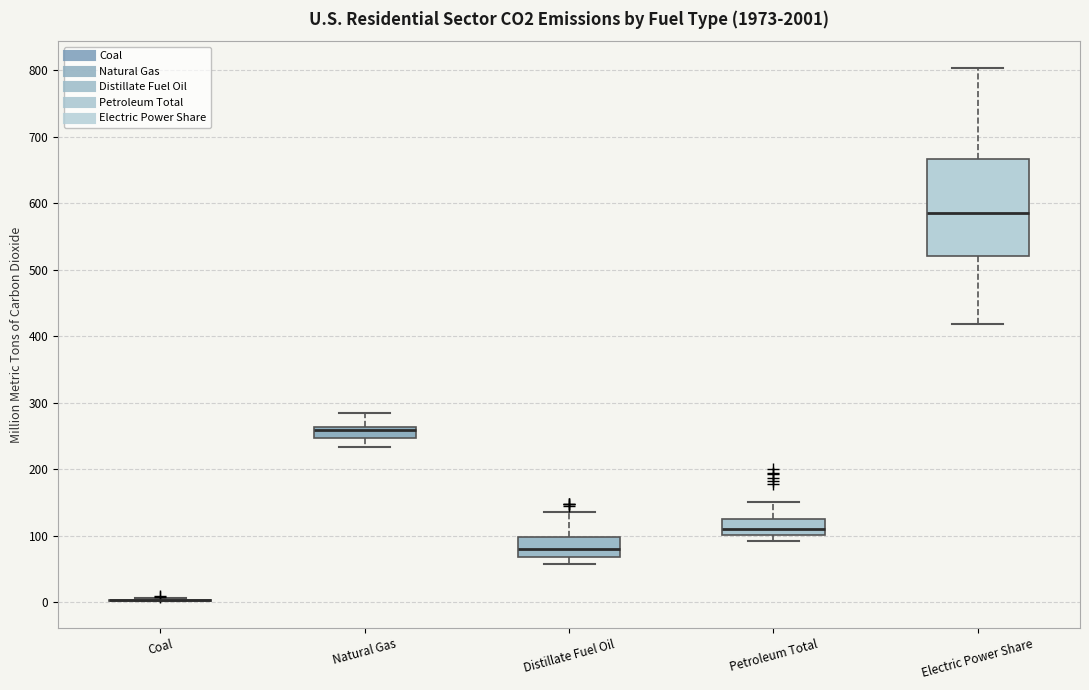

Reading left to right, read every box against the y-axis: the position of its median line, the range the box covers, and the ends of its whiskers. The values are not printed on the chart, so give them approximately, as read against the axis.

Coal: box collapsed to a line at 0, whiskers 0 to 10
Natural Gas: median 260 (just below the box's upper edge), box 250 to 260, whiskers 230 to 280
Distillate Fuel Oil: median 80, box 70 to 100, whiskers 60 to 140
Petroleum Total: median 110, box 100 to 120, whiskers 90 to 150
Electric Power Share: median 590, box 520 to 670, whiskers 420 to 800